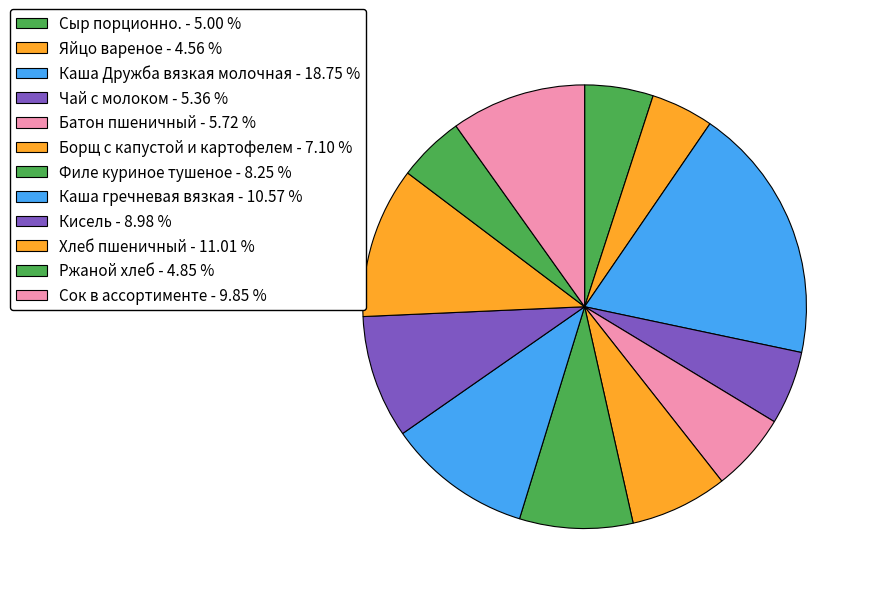

Count the number of slices in the pie.

12